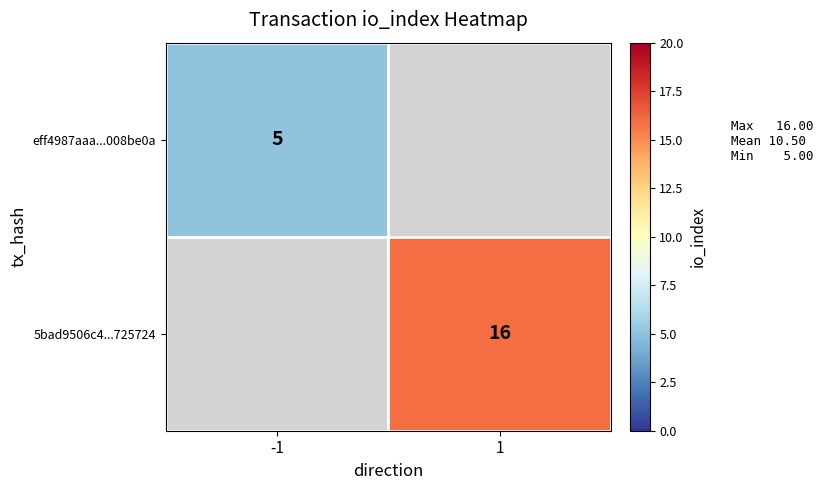

True or false: eff4987aaa...008be0a has a value of 5 at -1.

True